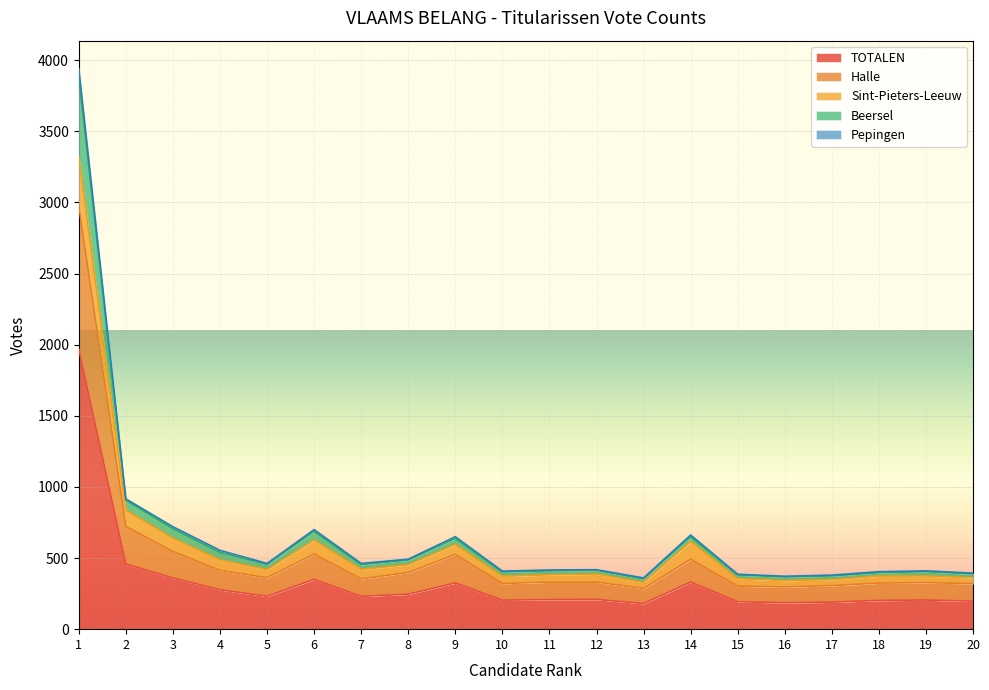

True or false: Halle and TOTALEN intersect in this chart.

False